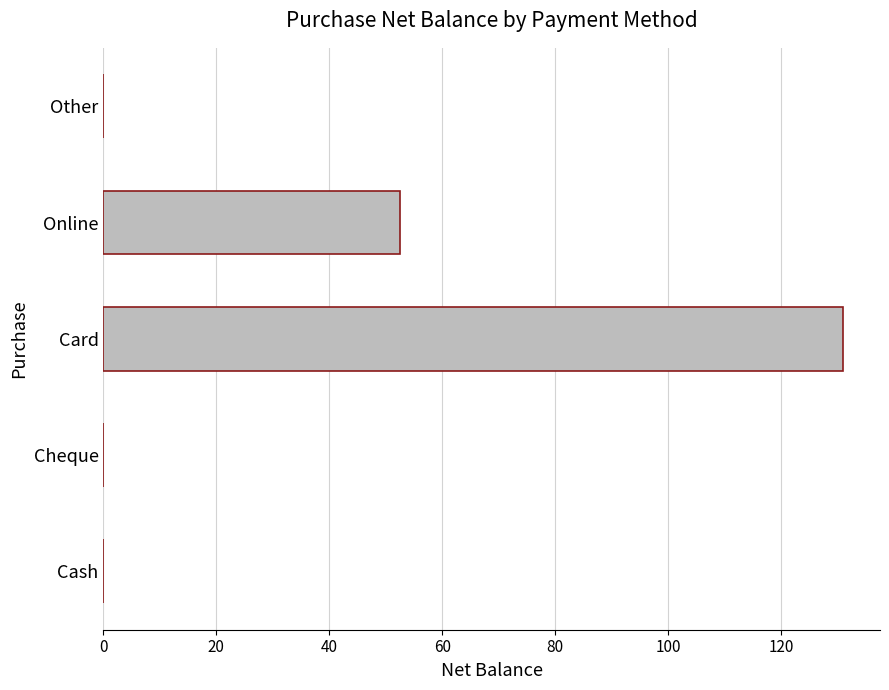

Count the number of categories in the chart.

5